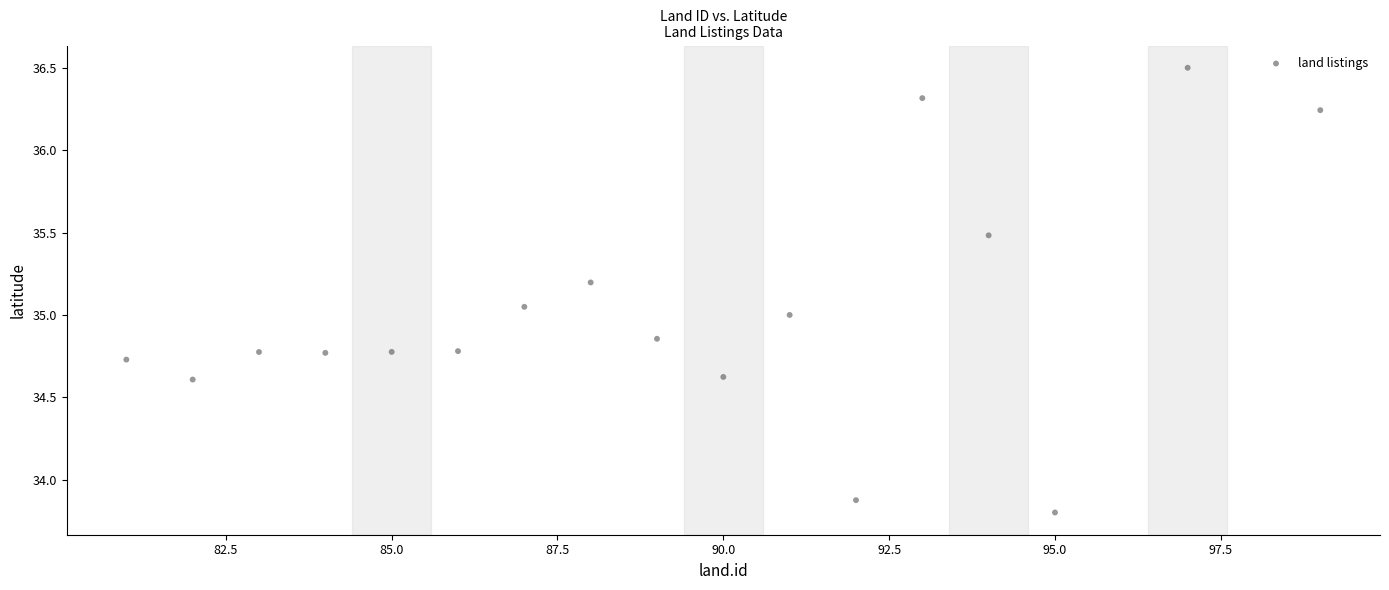

What is the range of X values (max minus min)?

18.0